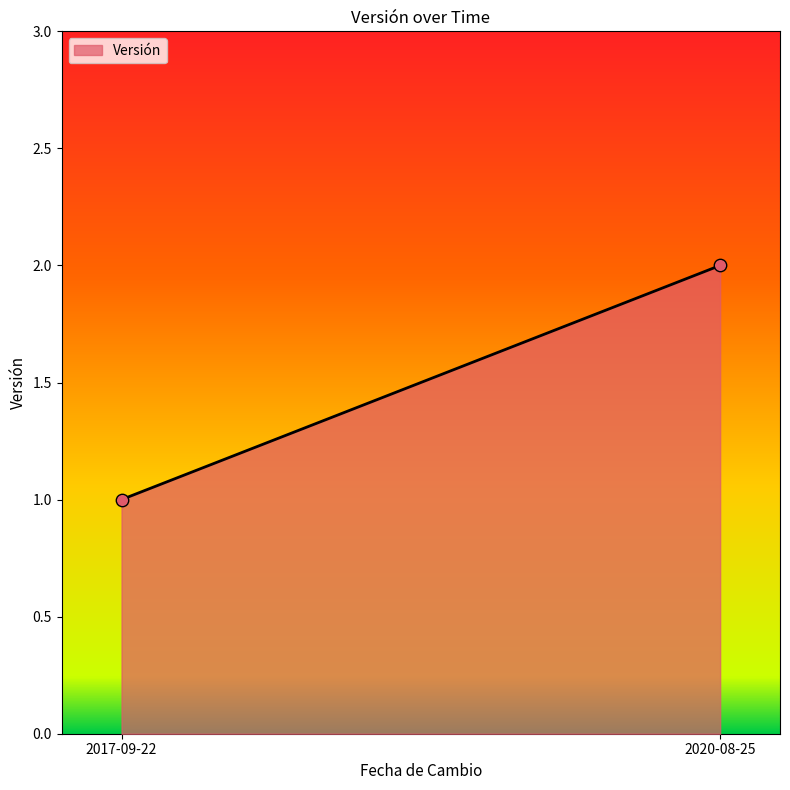

How many data points are displayed?

2